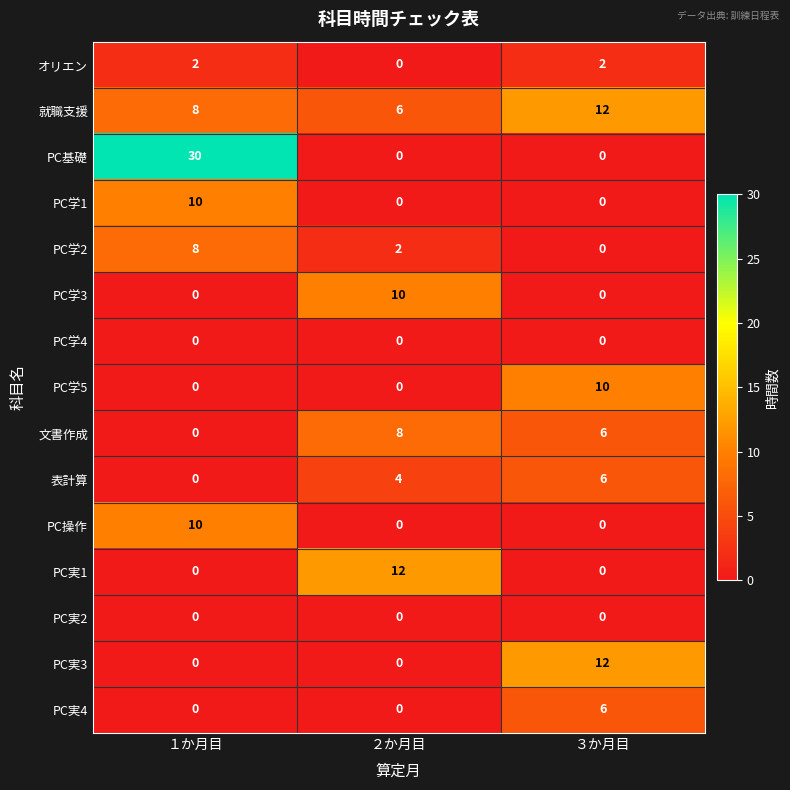

What is the highest value of the PC実3 series?

12